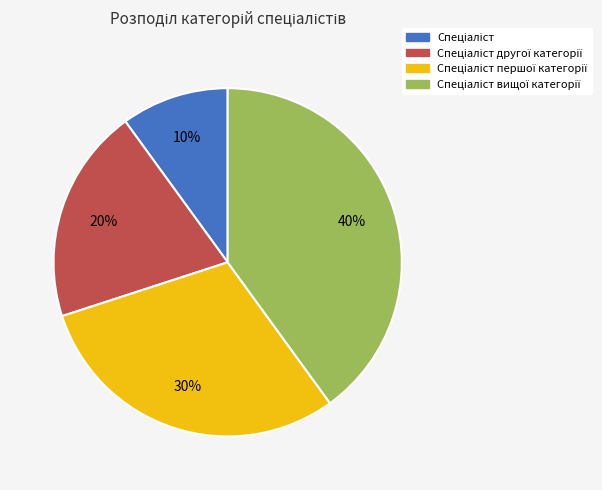

To the nearest percent, what is the average slice percentage?

25%